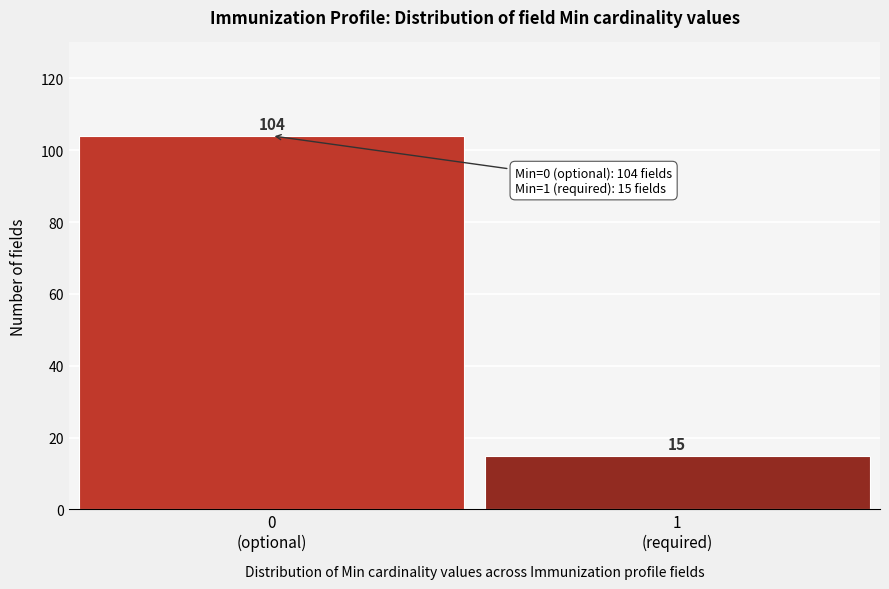

Reading left to right, what are all the values shown in this chart?

104	15